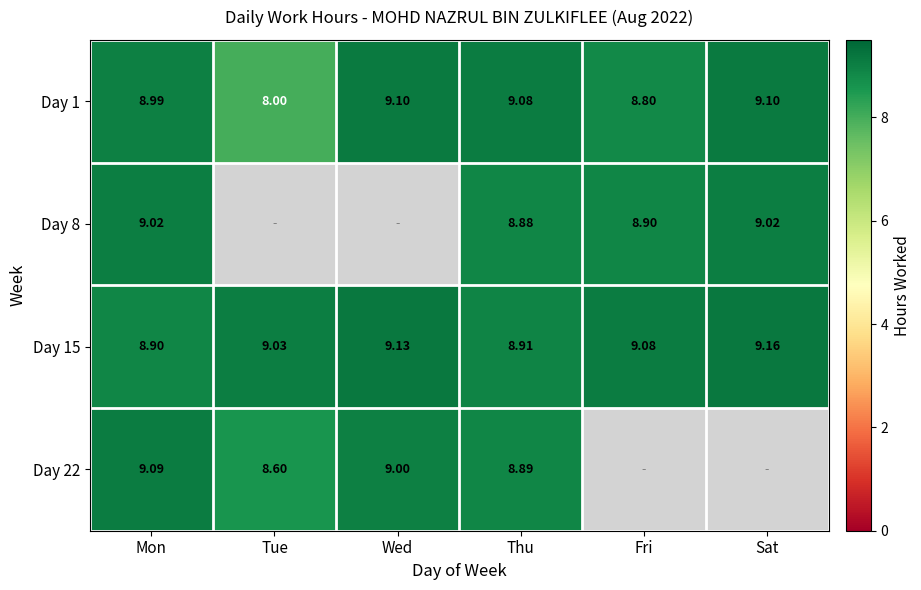

Is the value of Day 15 at Sat greater than the value of Day 8 at Mon?

Yes